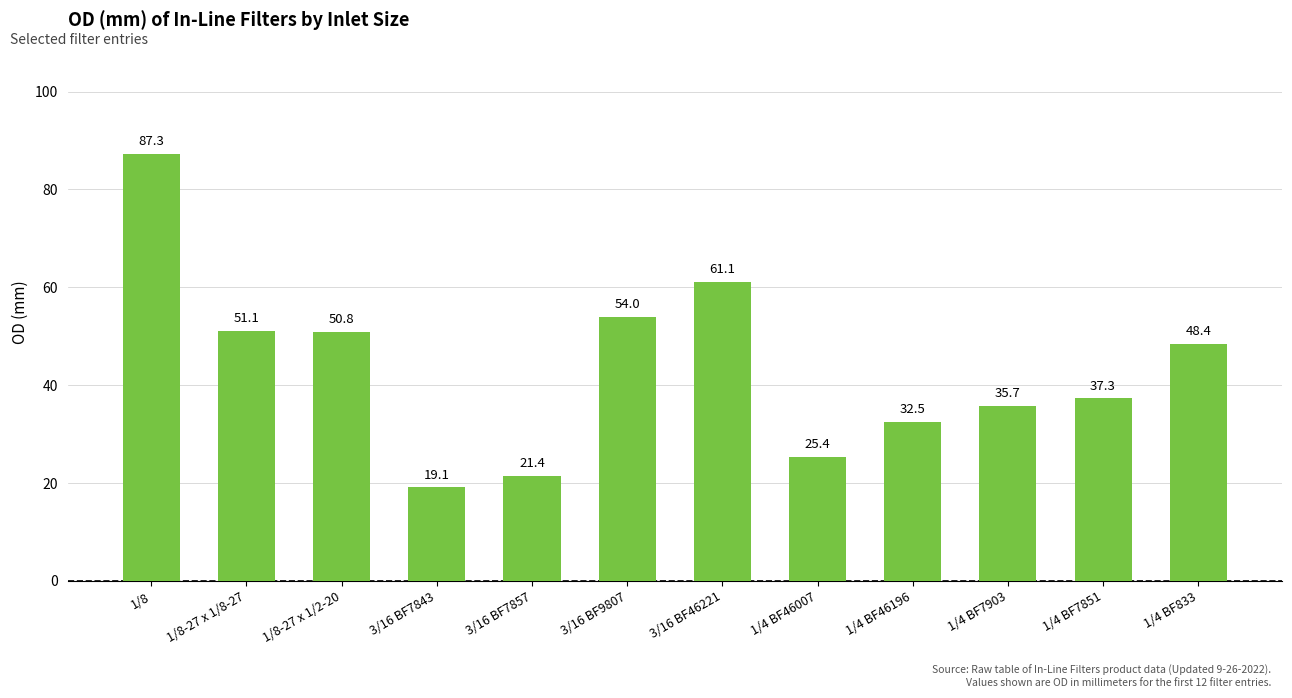

How many distinct data groups are displayed?

1